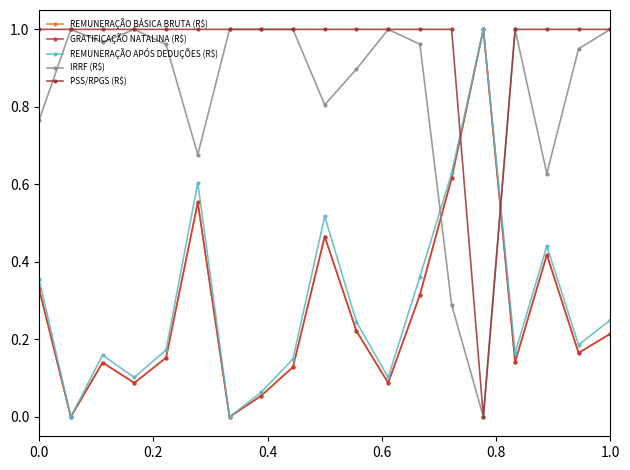

How many interior local valleys does the GRATIFICAÇÃO NATALINA (R$) series have?

6